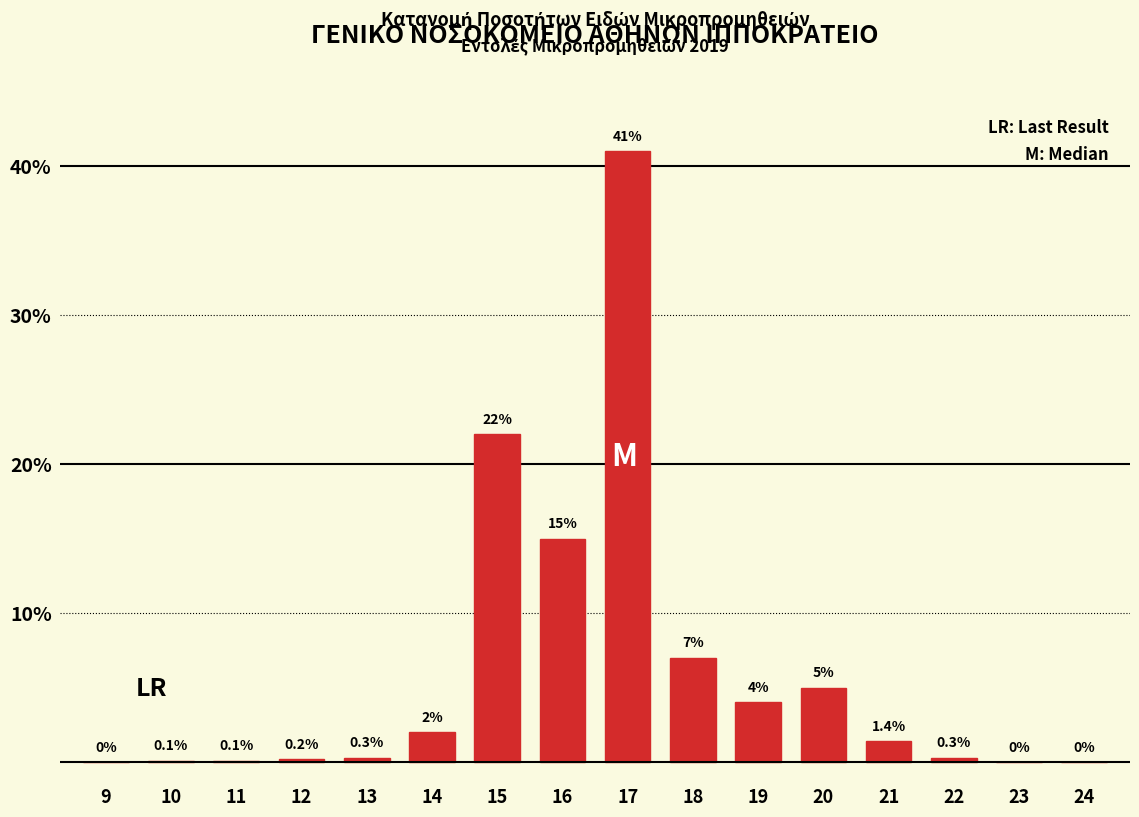

Reading left to right, what are all the values shown in this chart?

9=0.0	10=0.1	11=0.1	12=0.2	13=0.3	14=2.0	15=22.0	16=15.0	17=41.0	18=7.0	19=4.0	20=5.0	21=1.4	22=0.3	23=0.0	24=0.0